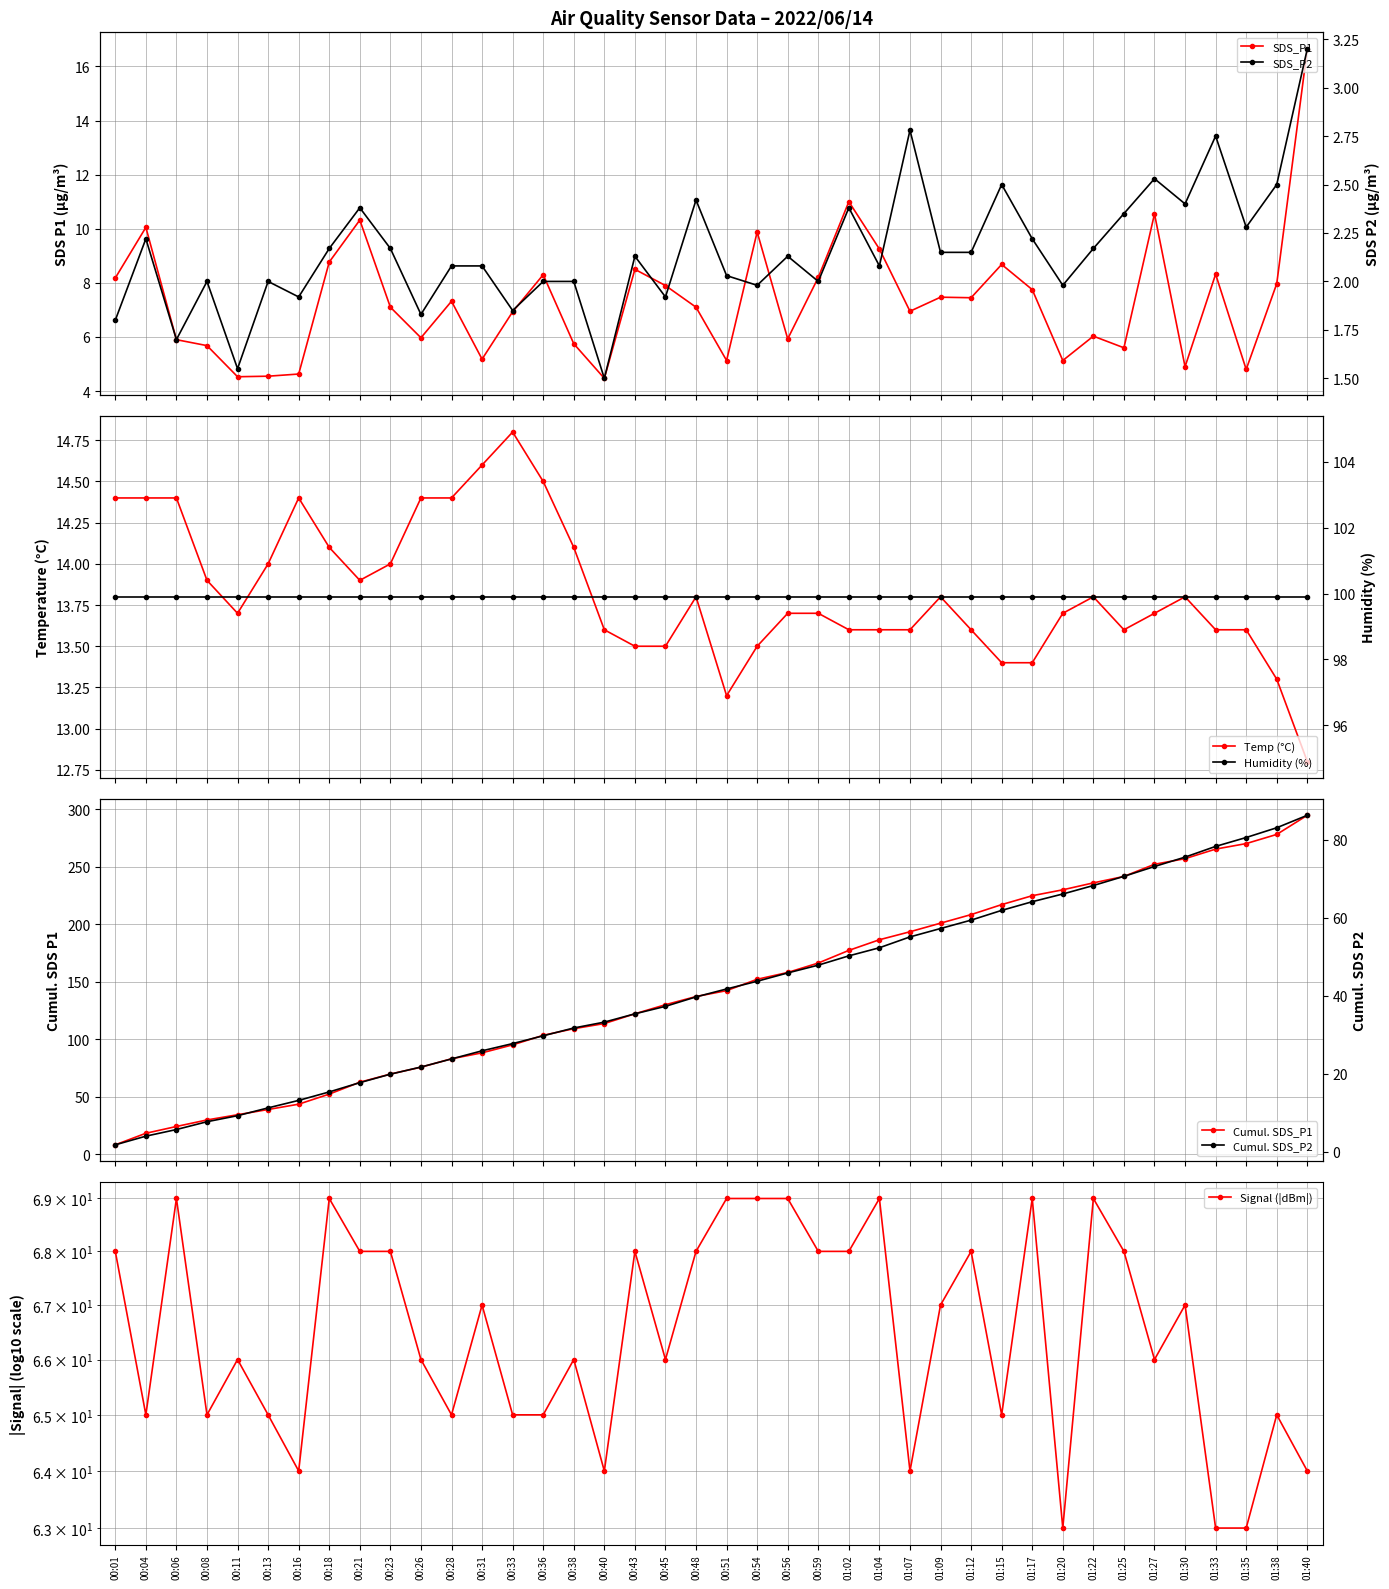

Where is the first local minimum for SDS_P1?

00:11